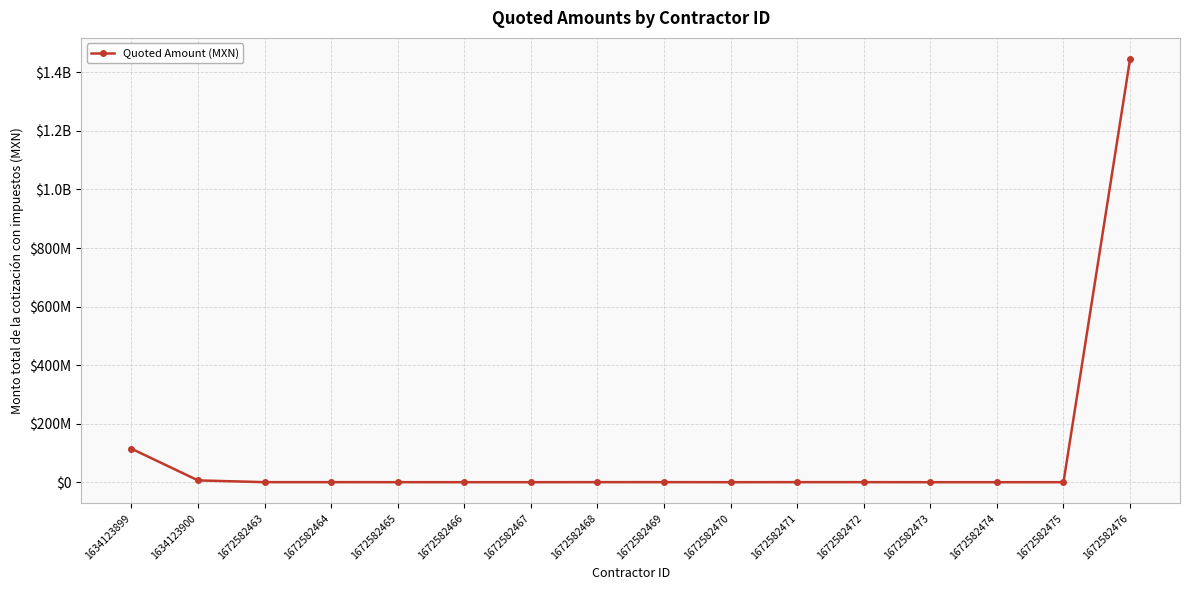

Does the chart display data point markers on the line(s)?

Yes